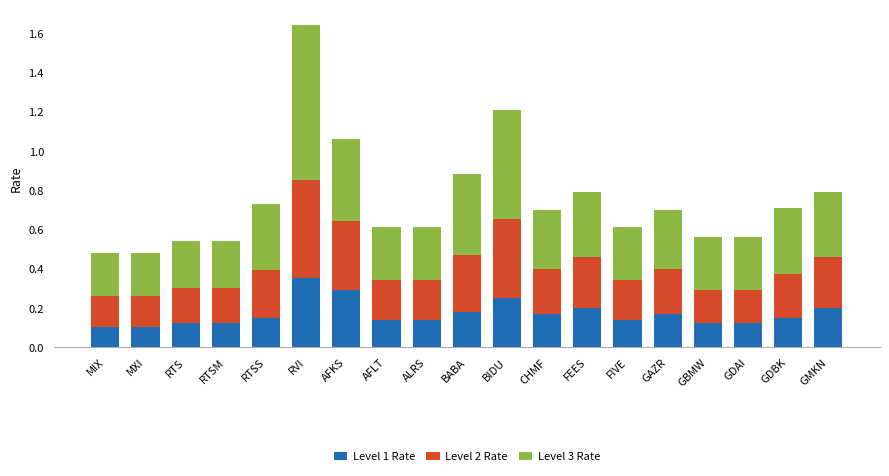

At which category is the sum across all series the highest?

RVI